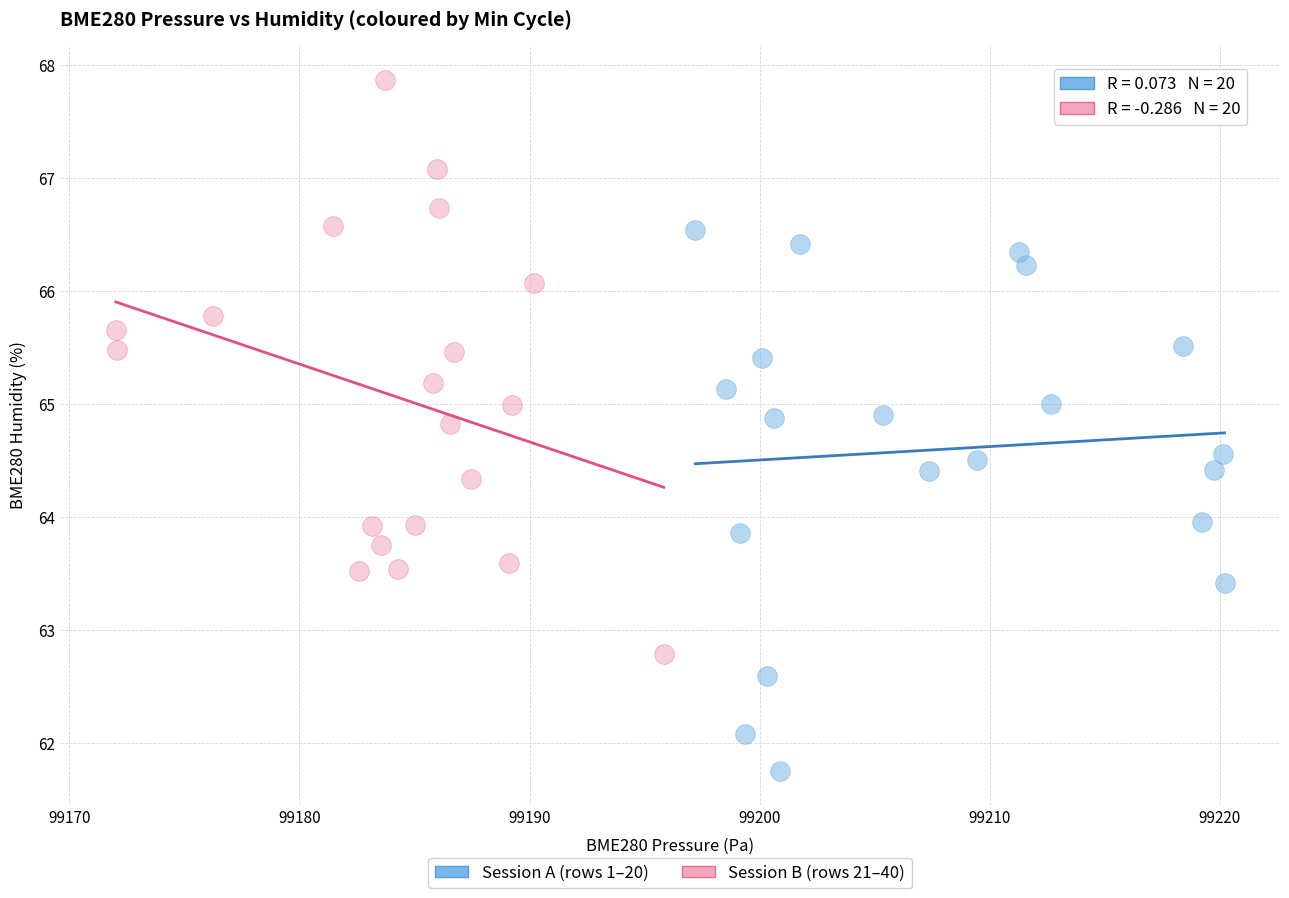

Which series reaches the maximum Y coordinate?

Session B (rows 21–40)